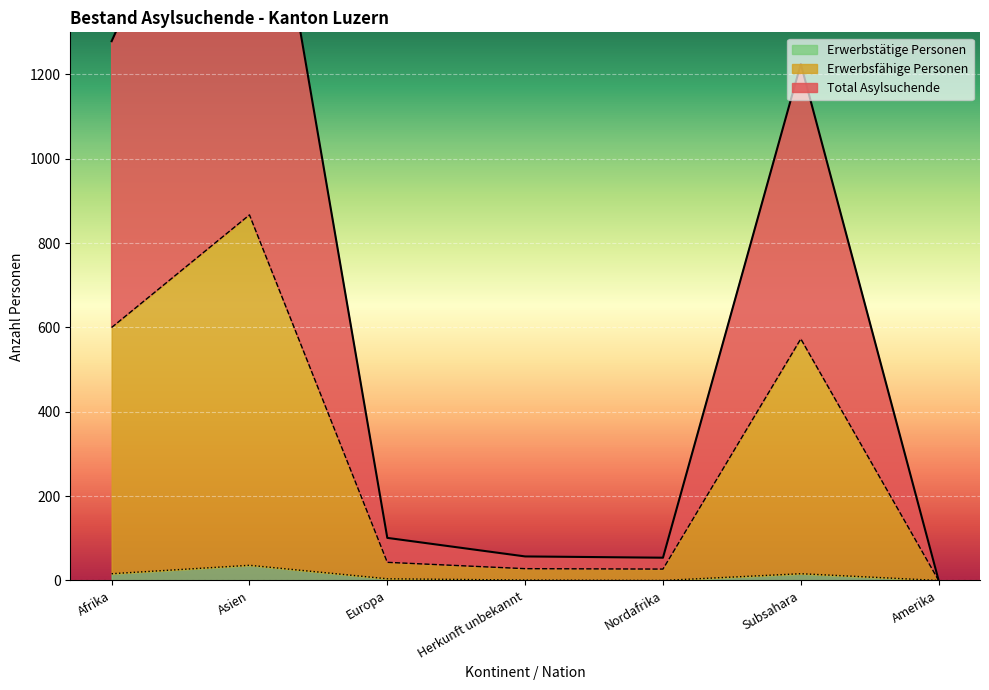

What is the value of the Total Asylsuchende point at the 2nd from the left?

2005